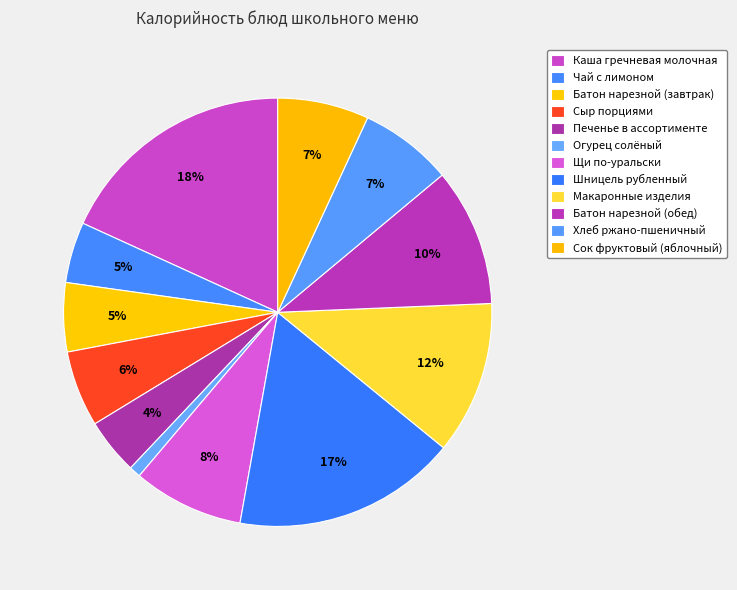

To the nearest percent, what is the difference between the largest and smallest slice percentages?

17%